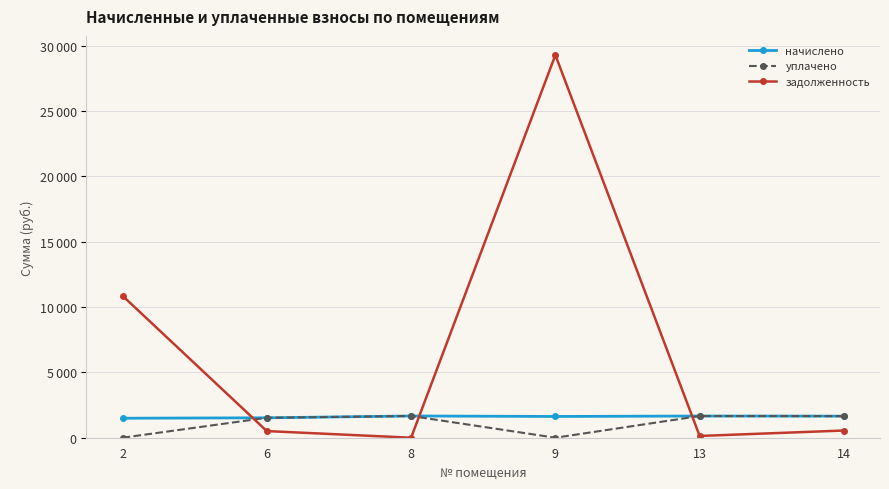

Does the chart have visible grid lines?

Yes